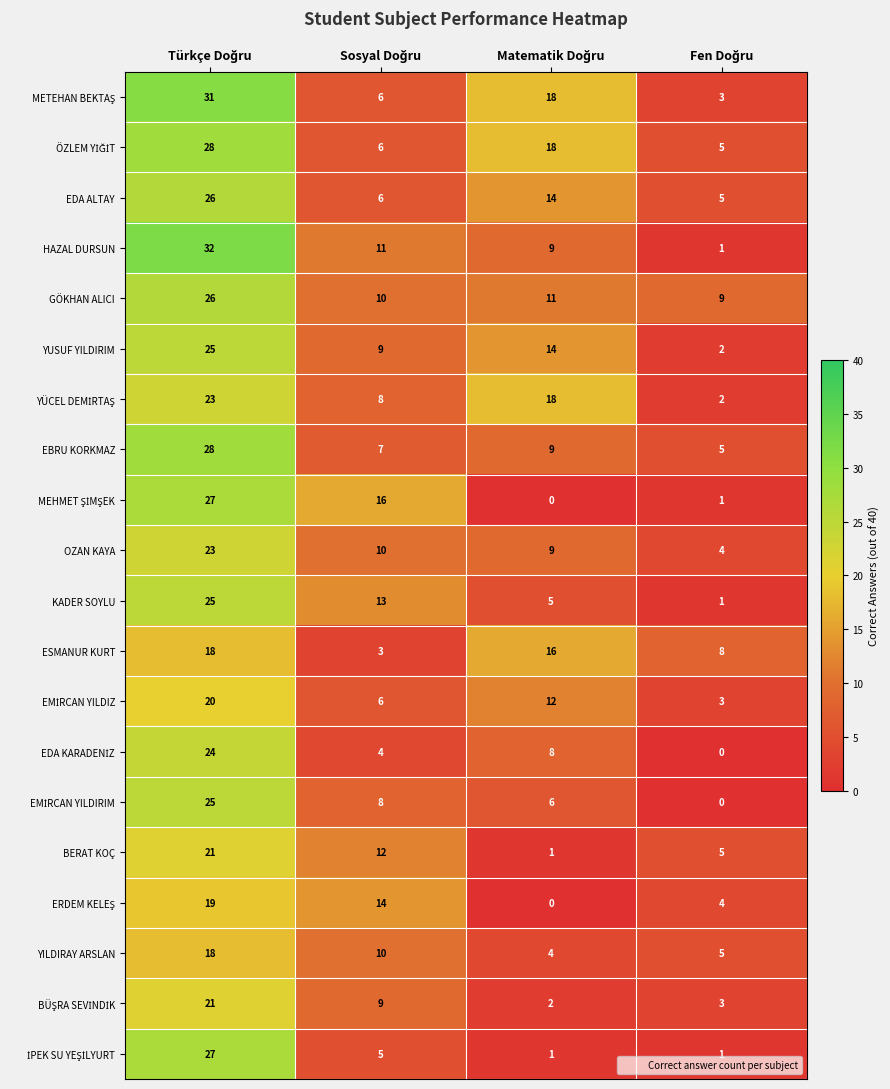

What is the maximum value for HAZAL DURSUN?

32